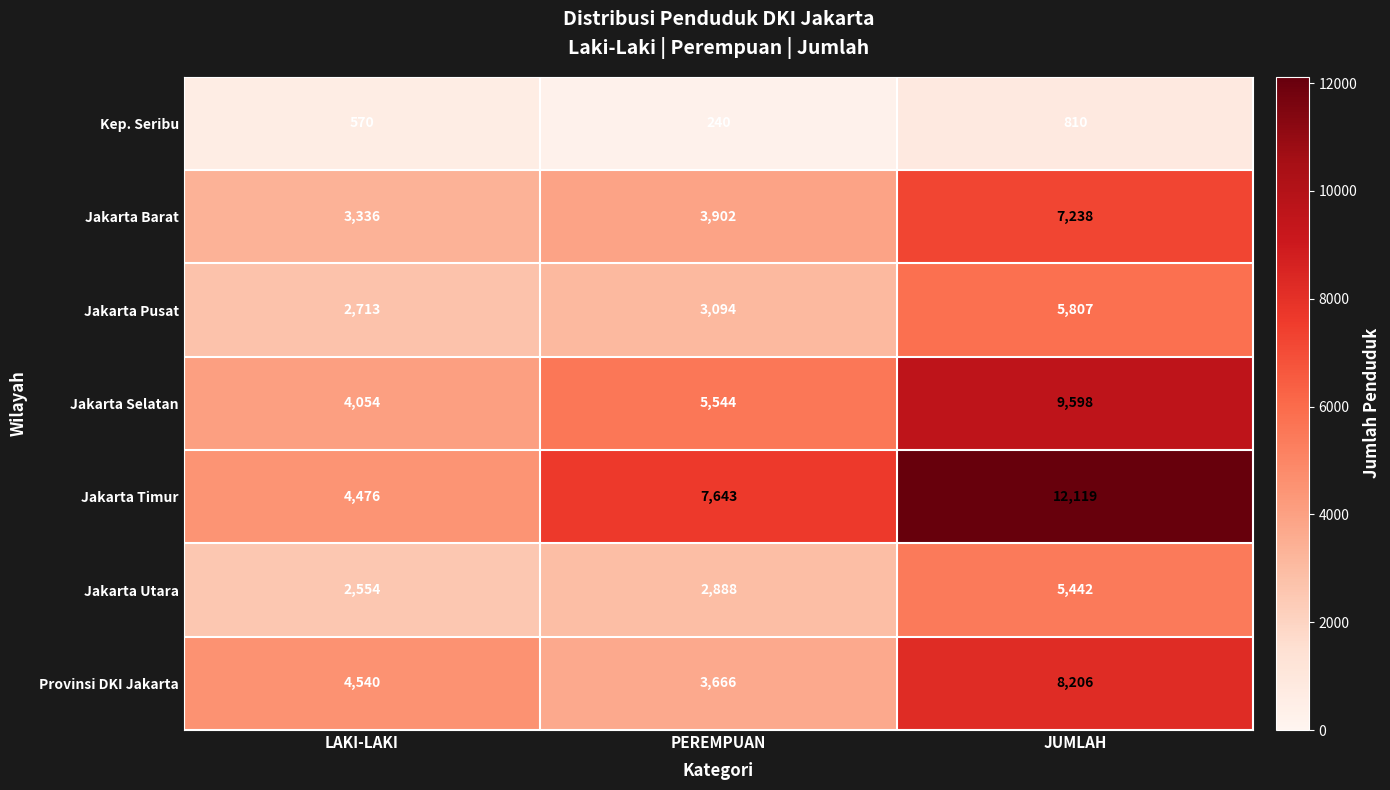

List the series in order of their peak value, lowest first.

Kep. Seribu, Jakarta Utara, Jakarta Pusat, Jakarta Barat, Provinsi DKI Jakarta, Jakarta Selatan, Jakarta Timur